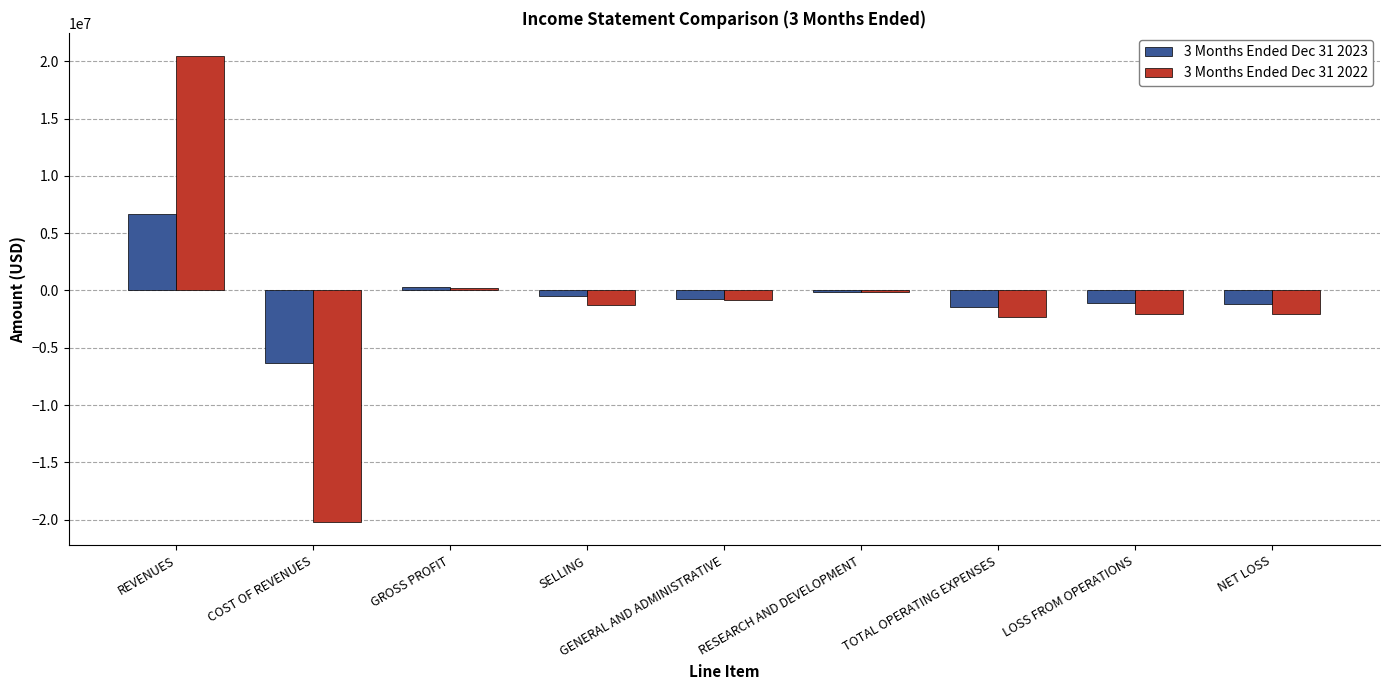

What position from the left is COST OF REVENUES?

2